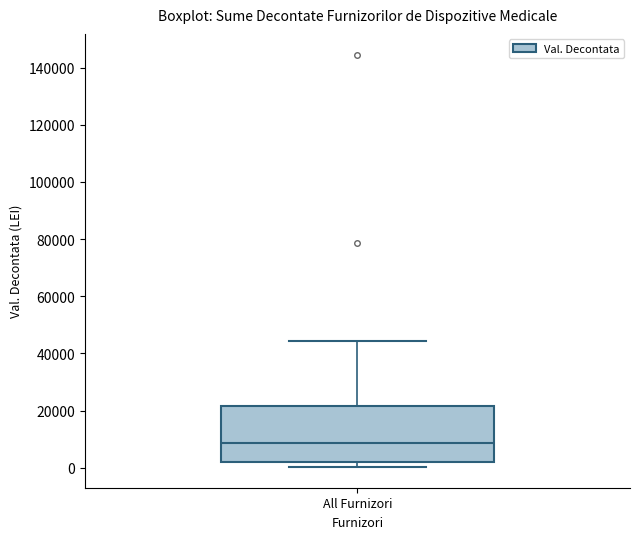

Read this box plot against the y-axis: the position of the median line, the range covered by the box, and the ends of both whiskers. The values are not printed on the chart, so give them approximately, as read against the axis.

median 8000, box 2000 to 22000, whiskers 0 to 44000